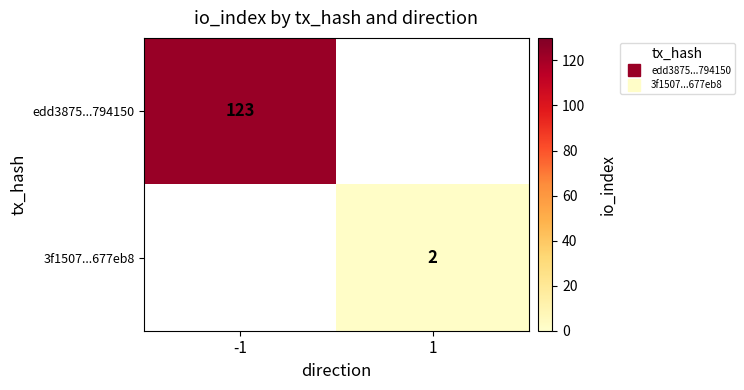

Which has a higher value, 1 or -1?

-1